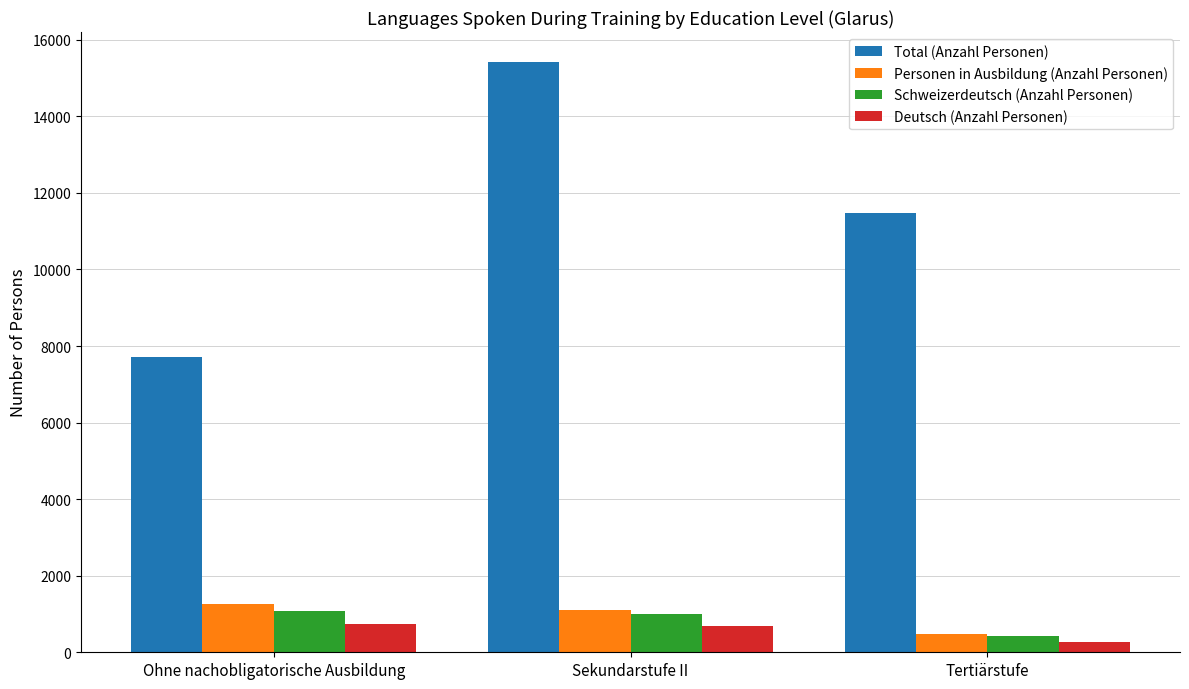

List the labels in order of Total (Anzahl Personen) value, largest first.

Sekundarstufe II, Tertiärstufe, Ohne nachobligatorische Ausbildung